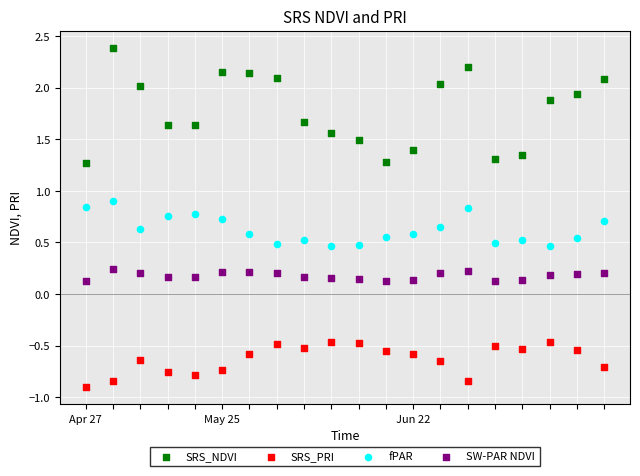

What are all the series names shown in the legend?

SRS_NDVI, SRS_PRI, fPAR, SW-PAR NDVI